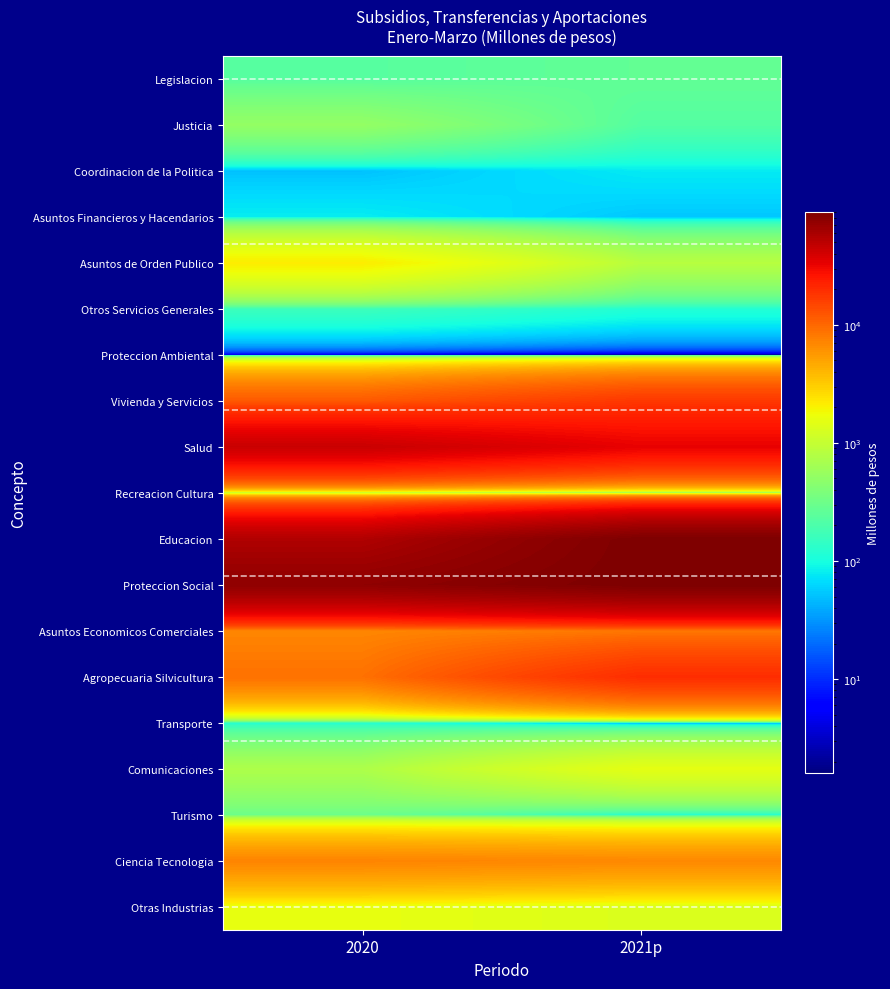

At how many categories does at least one series exceed 39110?

2